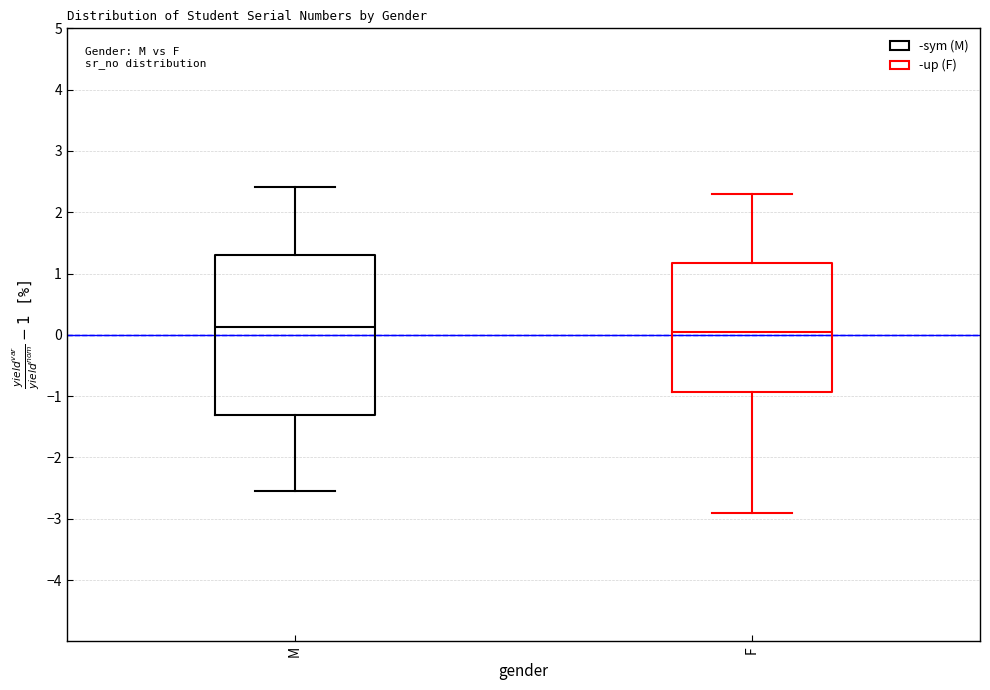

Which box is the tallest, from its lower edge to its upper edge?

M